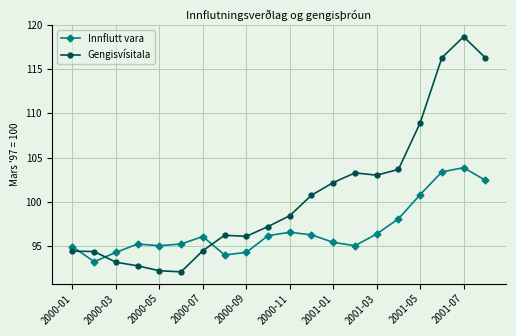

What is the sum of all Gengisvísitala values?

2014.3